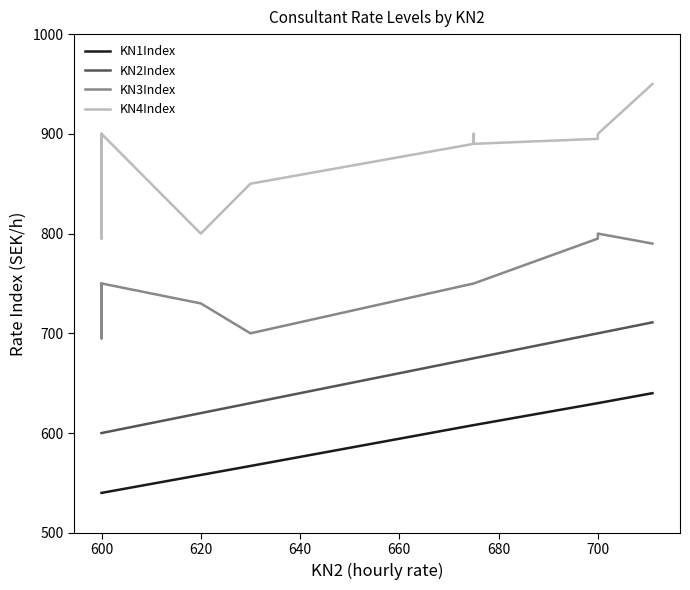

What is the highest value of the KN3Index series?

800